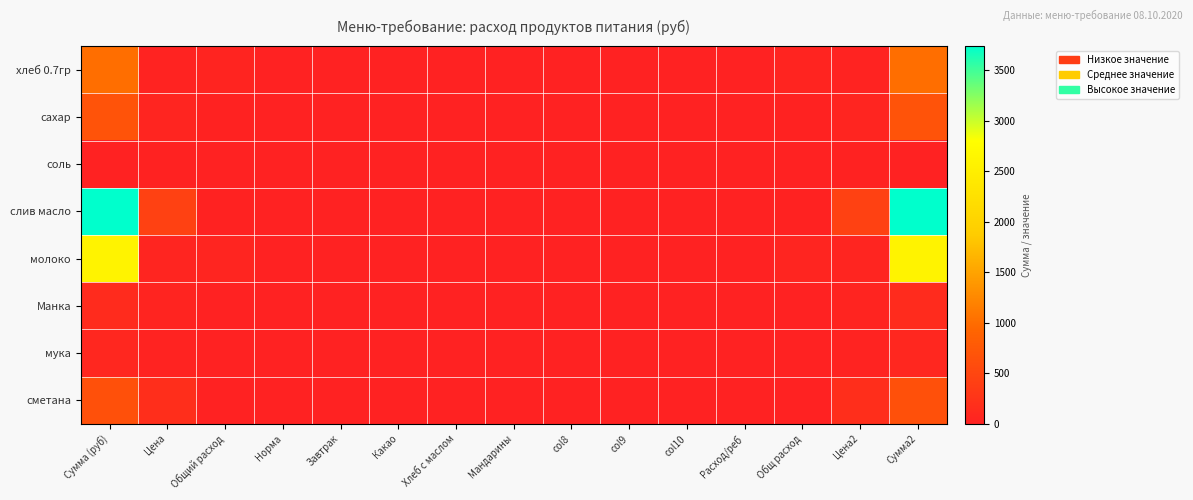

How many categories are shown in the chart?

15